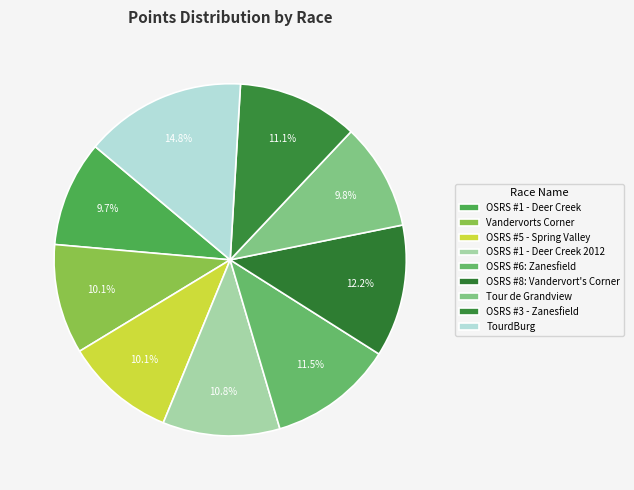

How many segments does this pie chart have?

9